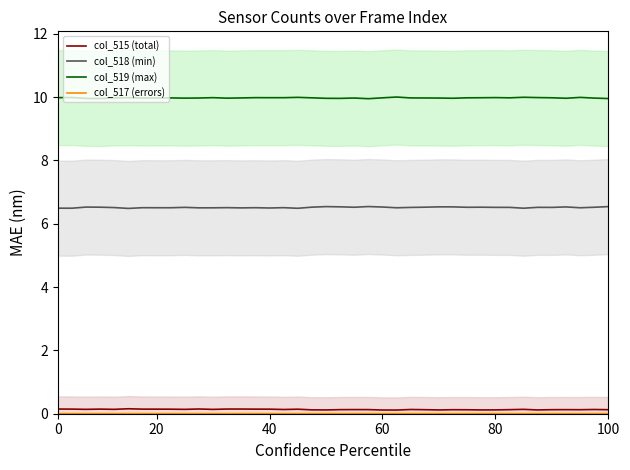

What is the minimum value for col_518 (min)?

6.5